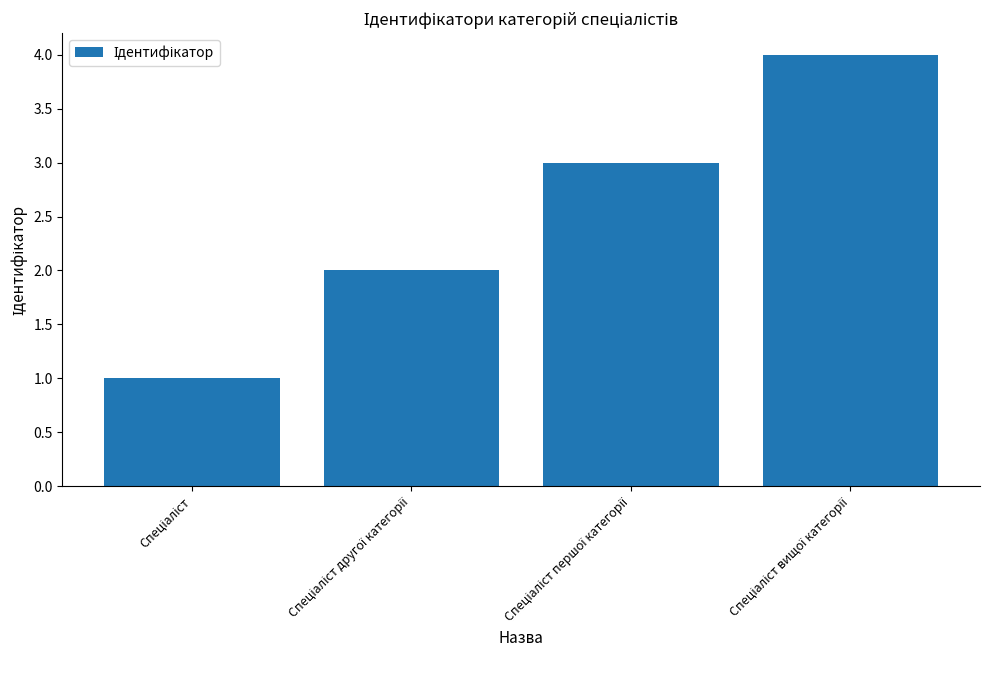

What is the greatest value displayed?

4